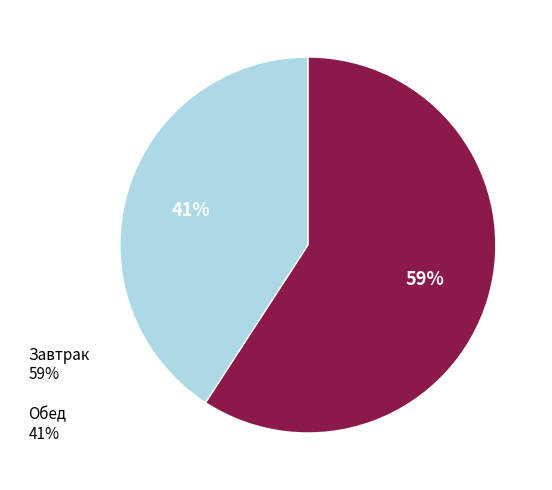

Is it true that Обед 41% is 41% of the pie?

True